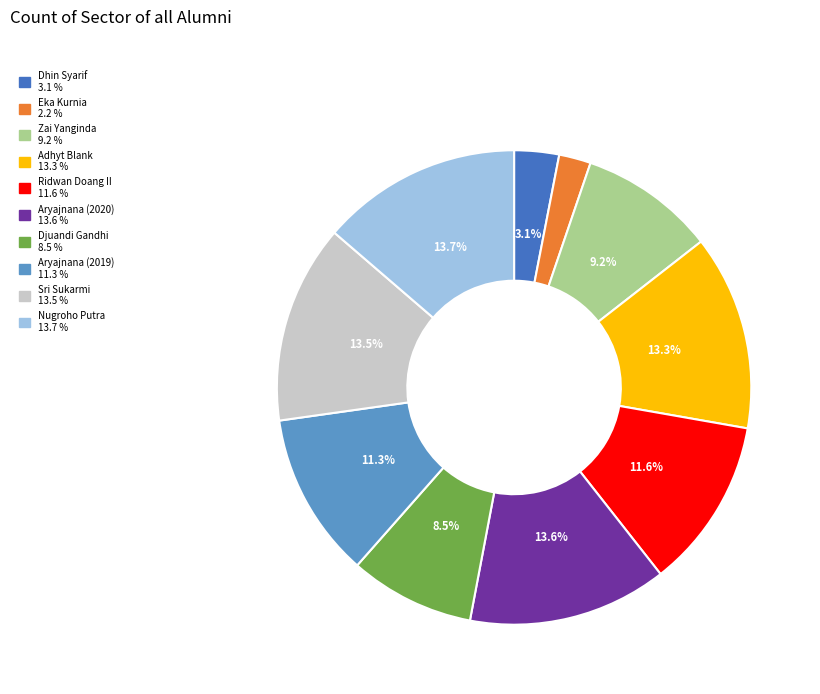

Is Ridwan Doang II the majority of the pie?

No